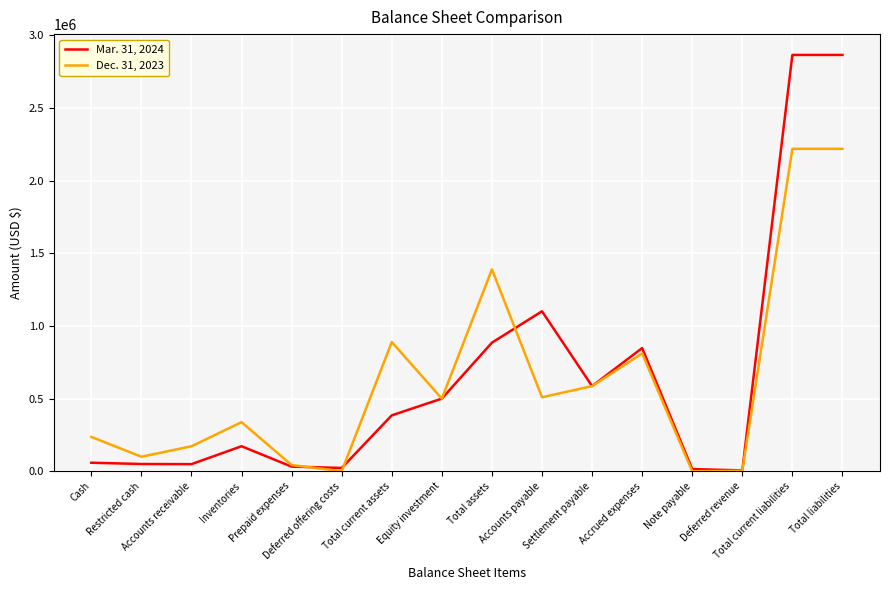

What is the greatest value displayed?

2864764